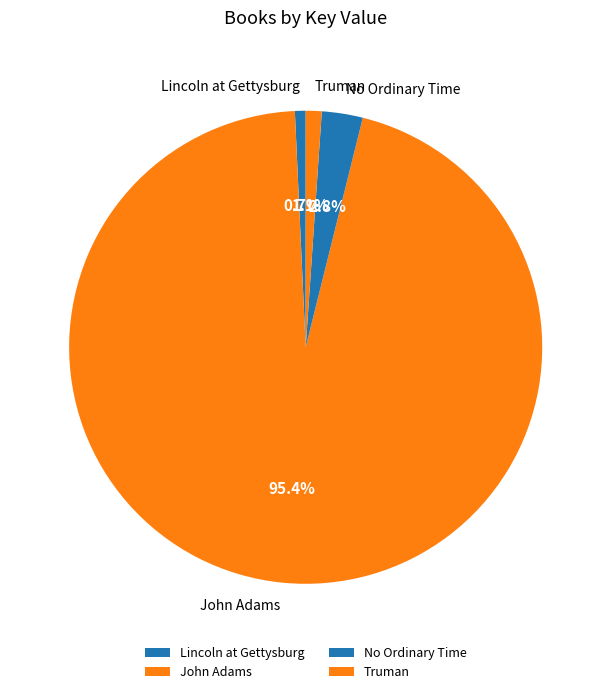

To the nearest percent, what is the combined percentage of John Adams and No Ordinary Time?

98%